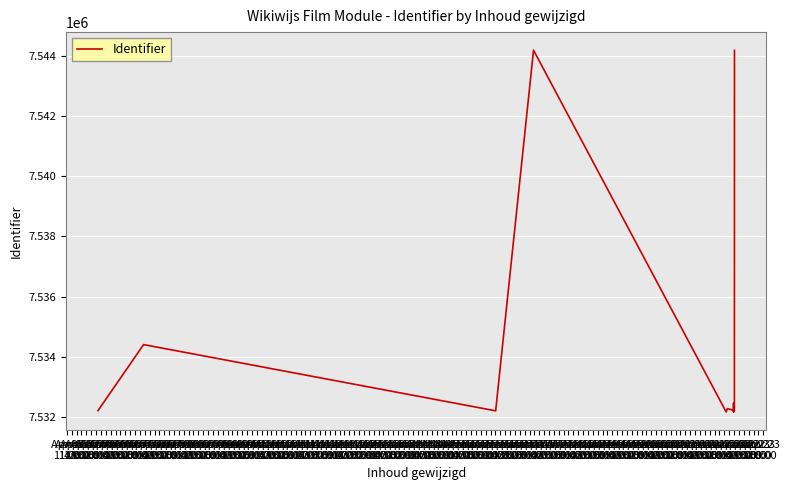

What is the minimum value shown in the chart?

7532163